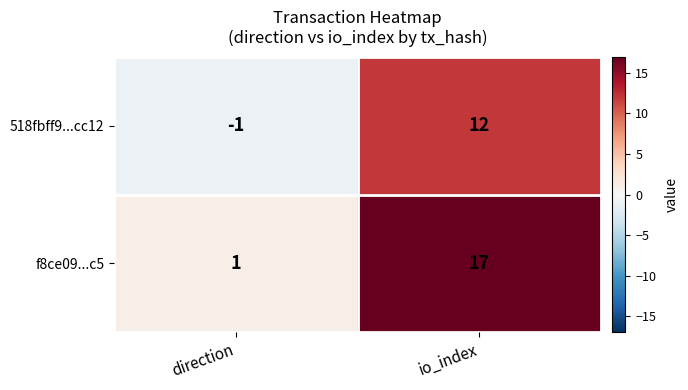

At which category is the sum across all series the highest?

io_index